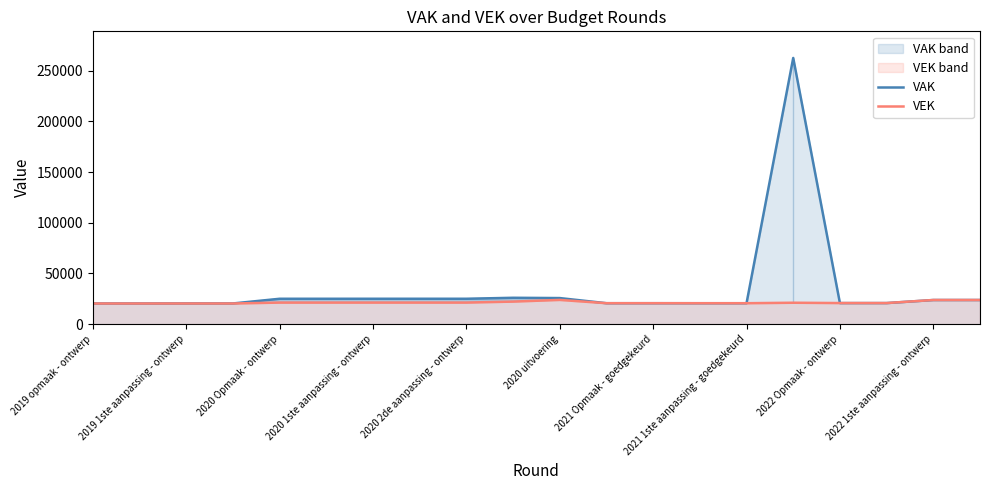

In VEK, how many points are higher than both neighbors (excluding endpoints)?

2